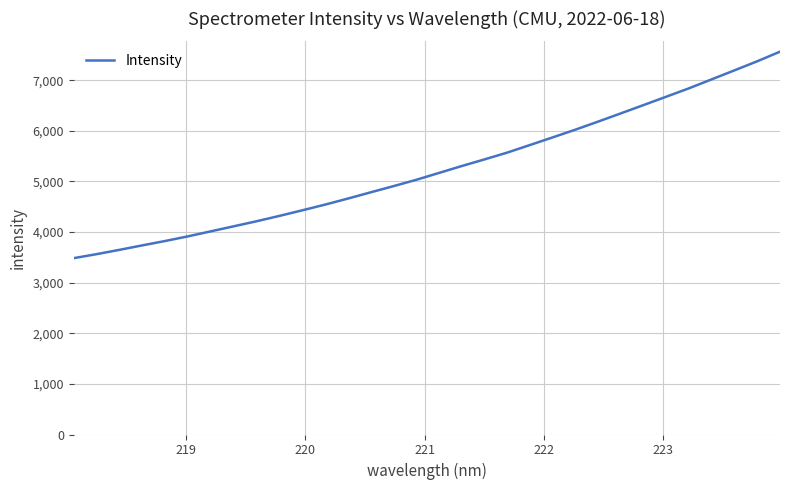

What is the smallest value displayed?

3484.9